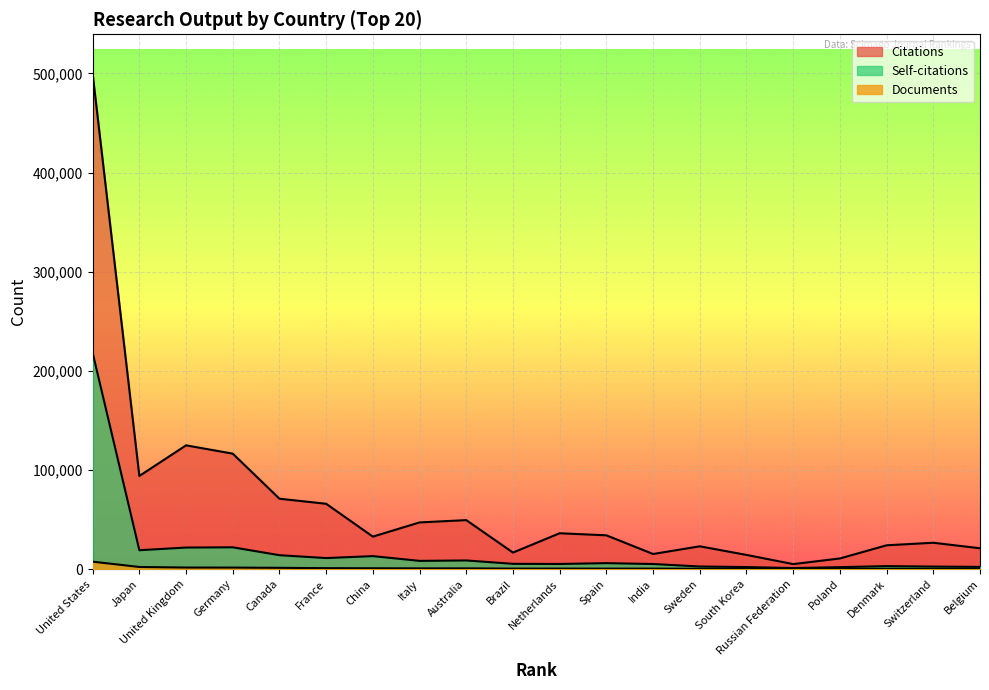

What is the spread (max minus min) of values at Poland?

10424